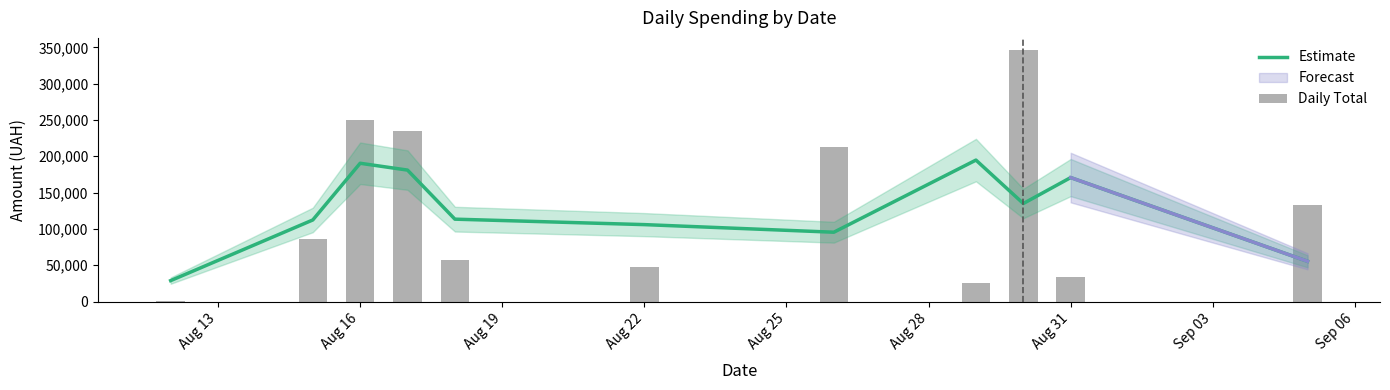

At which label does Estimate reach its minimum?

Aug 13